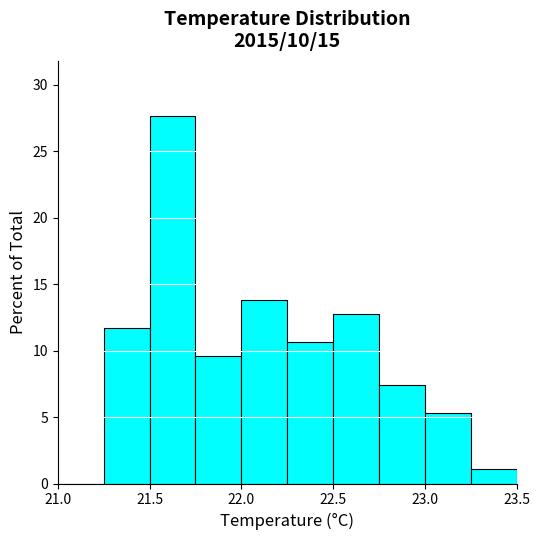

Reading left to right, transcribe this chart: for each bar, give the range it covers on the x-axis and its height. The values are not printed on the chart, so give them approximately, as read against the axis.

21.00 to 21.25: 0
21.25 to 21.50: 11.5
21.50 to 21.75: 27.5
21.75 to 22.00: 9.5
22.00 to 22.25: 14.0
22.25 to 22.50: 10.5
22.50 to 22.75: 13.0
22.75 to 23.00: 7.5
23.00 to 23.25: 5.5
23.25 to 23.50: 1.0